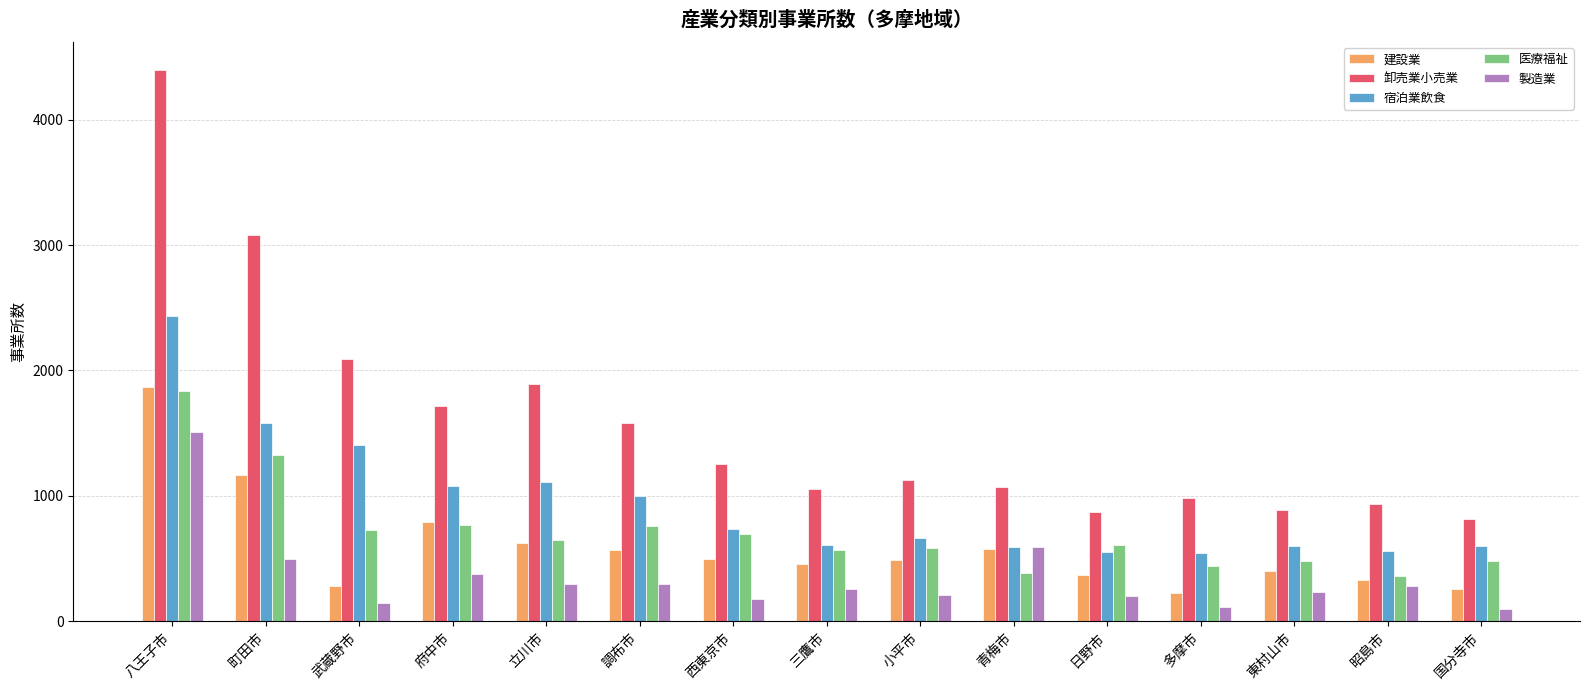

The value of 卸売業小売業 at 立川市 is 1893. True or false?

True